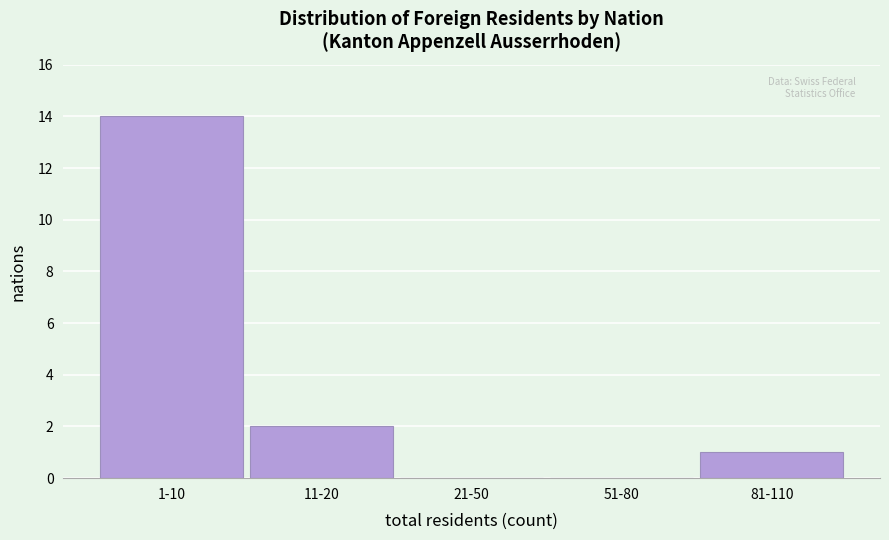

Reading left to right, extract all data points from this chart.

1-10=14	11-20=2	21-50=0	51-80=0	81-110=1